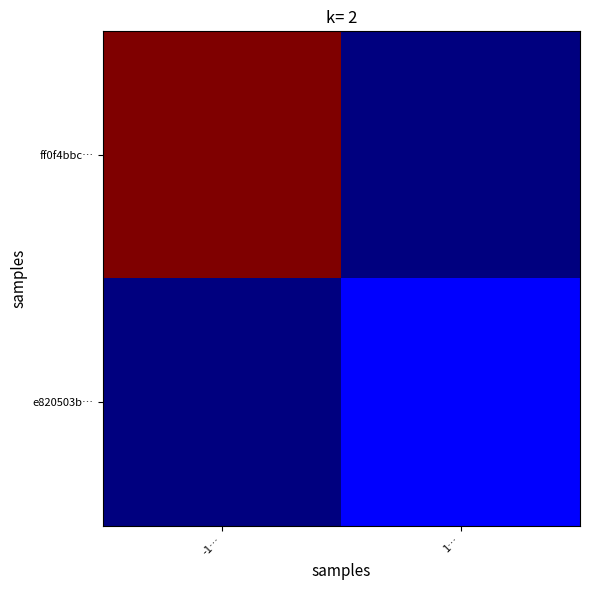

Count the number of data series in this chart.

2